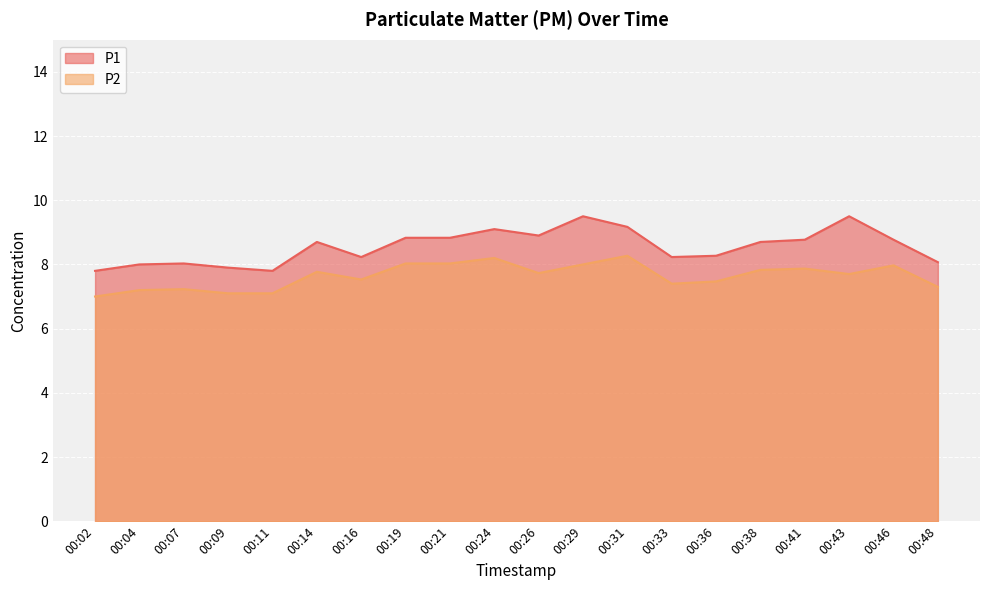

Reading left to right, transcribe all the data shown in this chart.

P1: 7.8	8.0	8.0	7.9	7.8	8.7	8.2	8.8	8.8	9.1	8.9	9.5	9.2	8.2	8.3	8.7	8.8	9.5	8.8	8.1
P2: 7.0	7.2	7.2	7.1	7.1	7.8	7.5	8.0	8.0	8.2	7.7	8.0	8.3	7.4	7.5	7.8	7.9	7.7	8.0	7.3